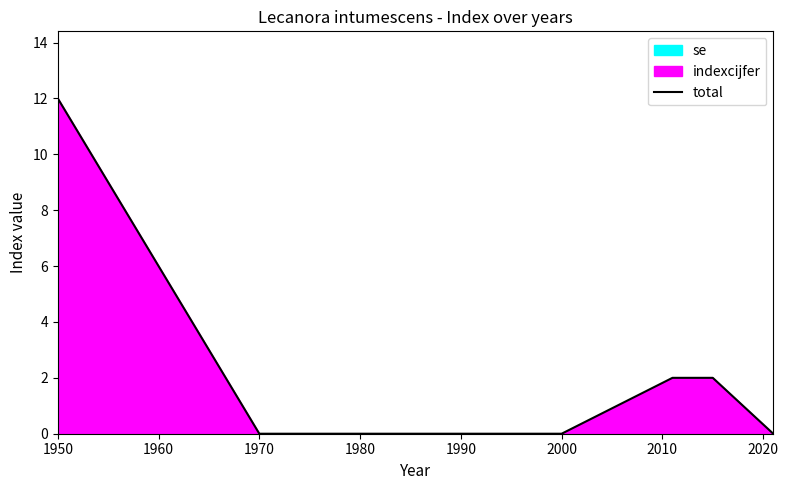

What is the difference between the second highest and minimum values?

2